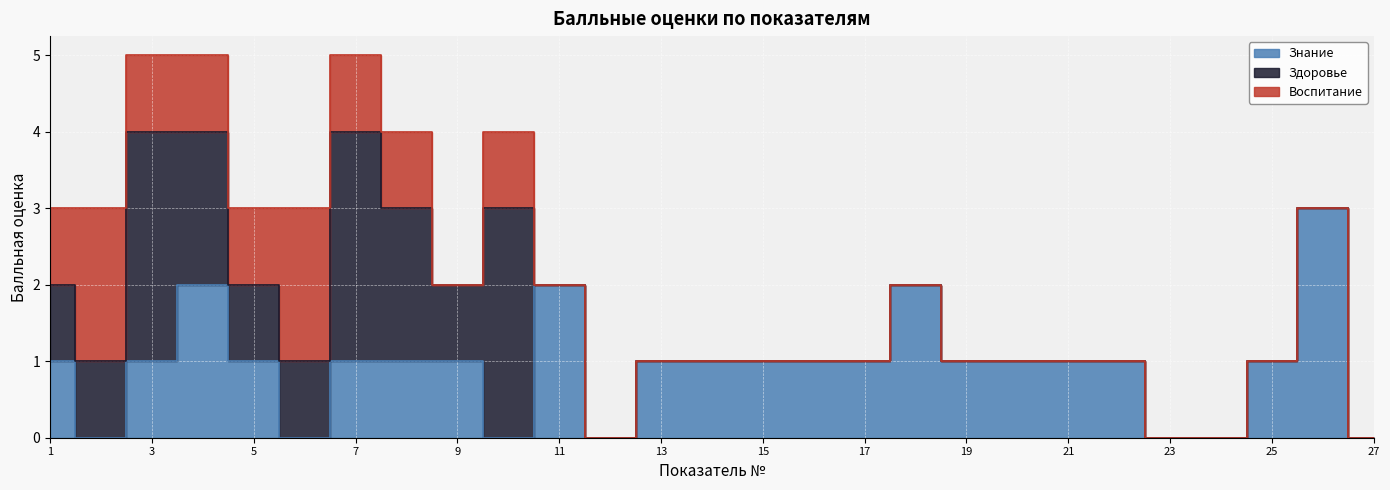

Reading right to left, extract all data points from this chart.

Знание: 27=0	26=3	25=1	24=0	23=0	22=1	21=1	20=1	19=1	18=2	17=1	16=1	15=1	14=1	13=1	12=0	11=2	10=0	9=1	8=1	7=1	6=0	5=1	4=2	3=1	2=0	1=1
Здоровье: 27=0	26=0	25=0	24=0	23=0	22=0	21=0	20=0	19=0	18=0	17=0	16=0	15=0	14=0	13=0	12=0	11=0	10=3	9=1	8=2	7=3	6=1	5=1	4=2	3=3	2=1	1=1
Воспитание: 27=0	26=0	25=0	24=0	23=0	22=0	21=0	20=0	19=0	18=0	17=0	16=0	15=0	14=0	13=0	12=0	11=0	10=1	9=0	8=1	7=1	6=2	5=1	4=1	3=1	2=2	1=1